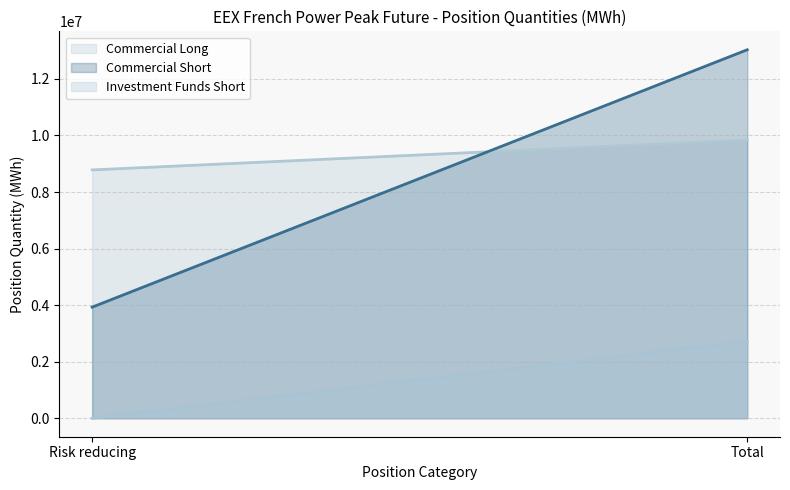

True or false: Investment Funds Short has a value of 492 at Risk reducing.

True